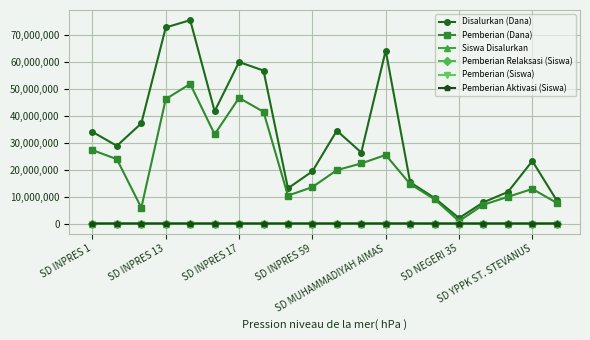

Which series has the widest spread of values?

Disalurkan (Dana)